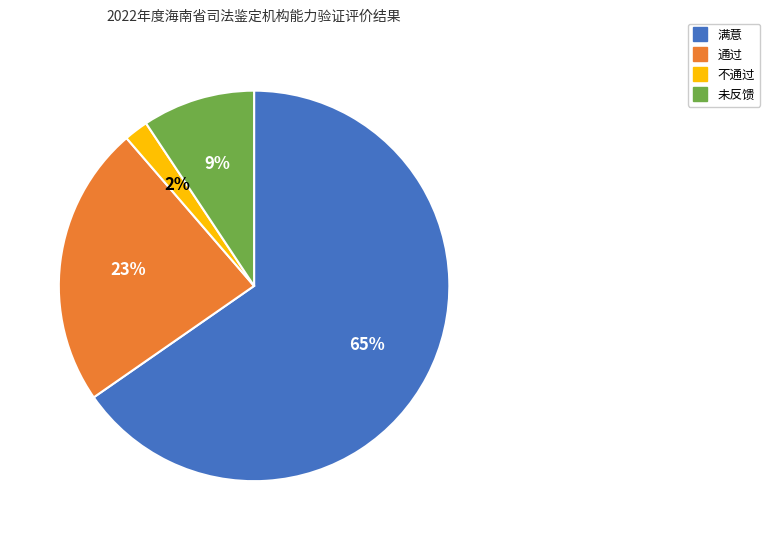

To the nearest percent, what percentage of the pie is 不通过?

2%